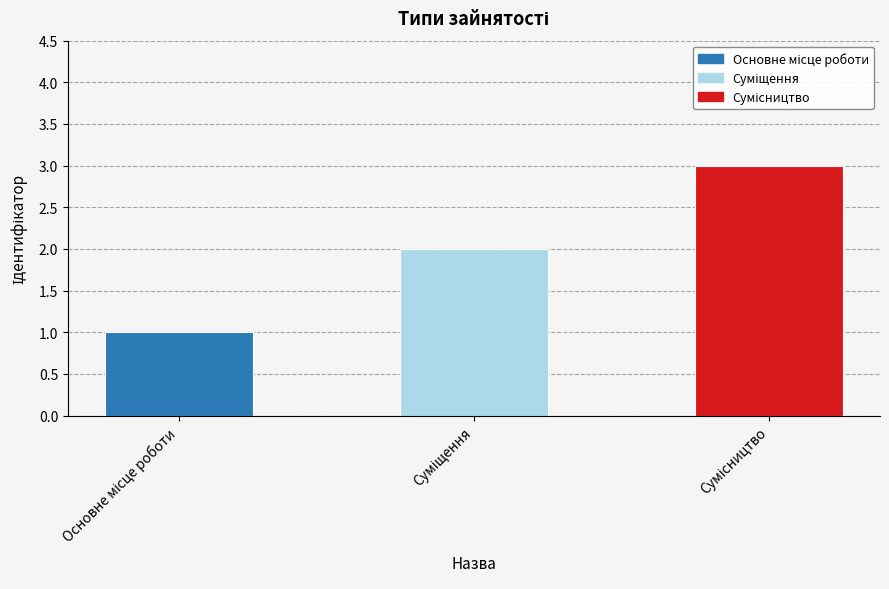

Where is the data nearest to the value 2?

Суміщення